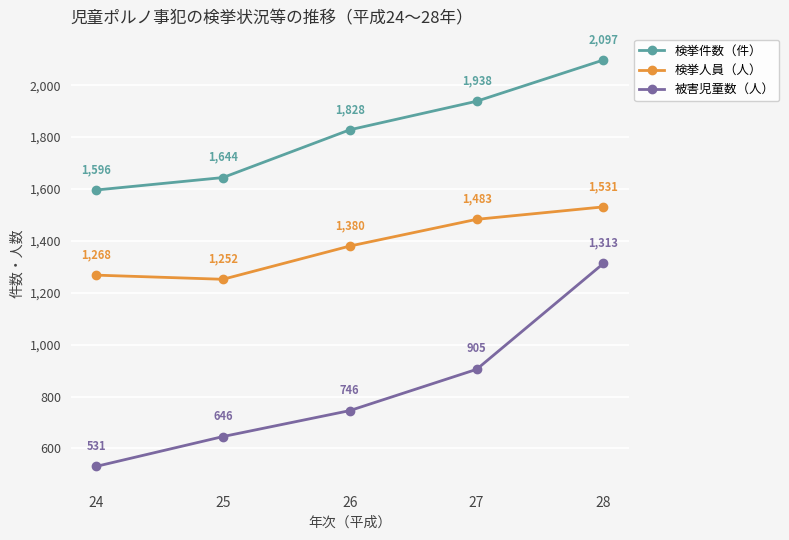

True or false: 検挙人員（人） has more than 1 interior local peaks.

False